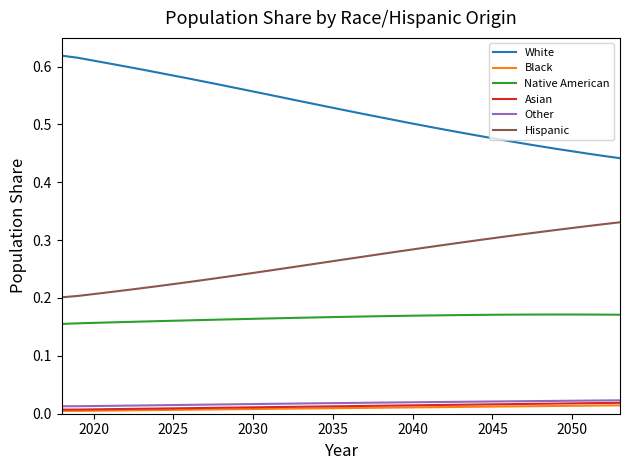

Which series has the largest total across all categories?

White